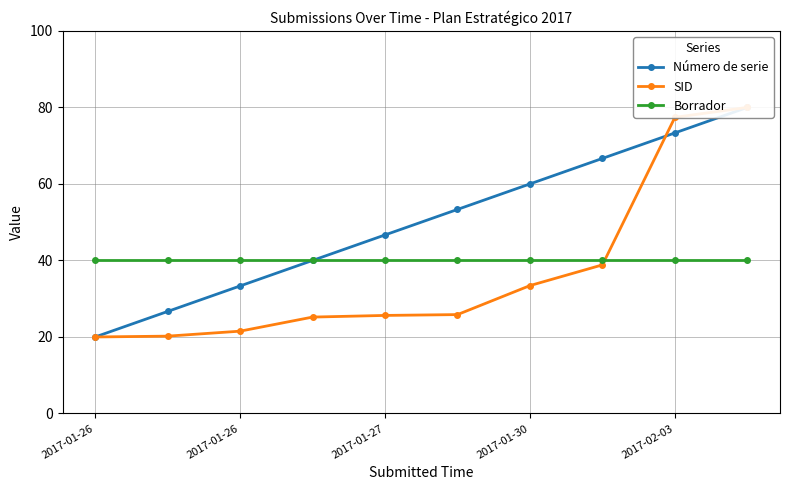

Which series changed the most between 2017-01-26 and 2017-01-27?

Número de serie